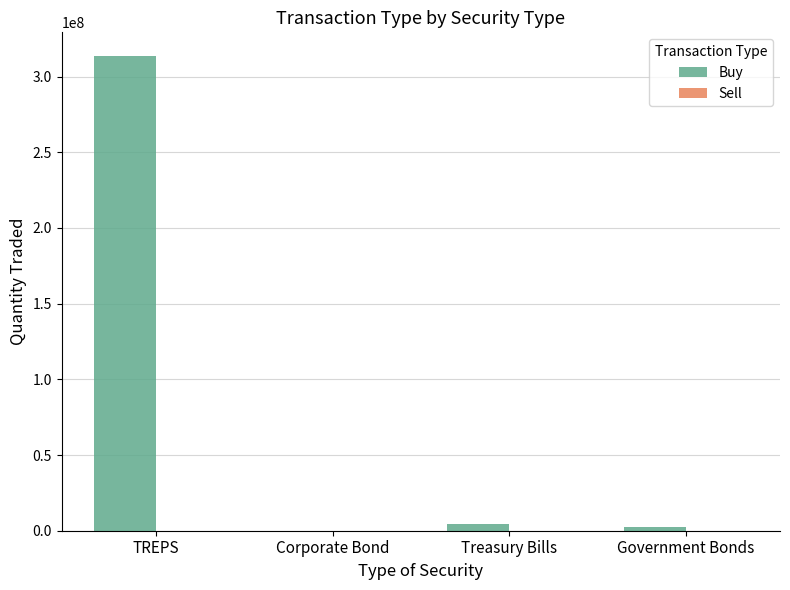

True or false: Buy has a value of 523422965 at TREPS.

False